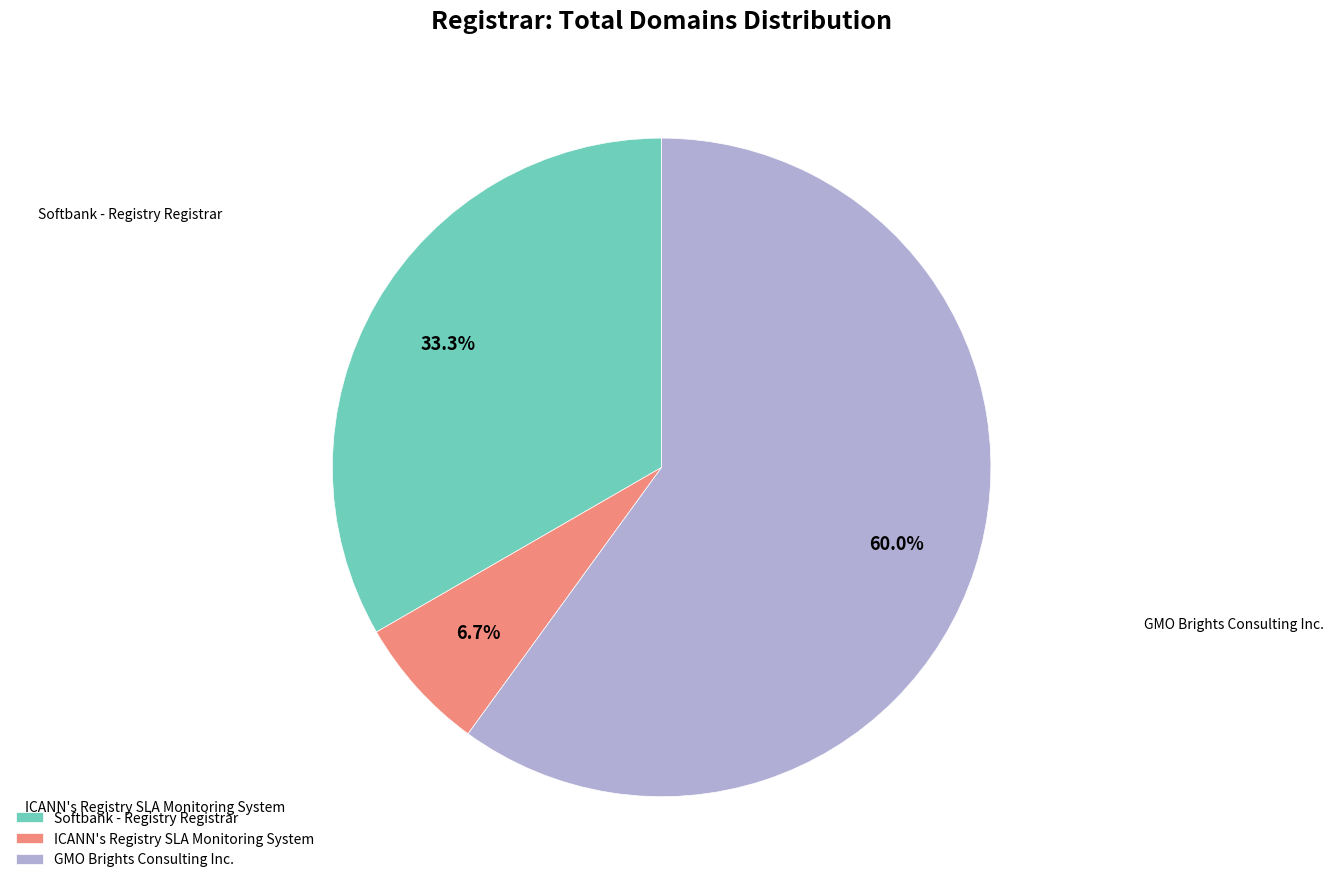

What is the majority slice?

GMO Brights Consulting Inc.